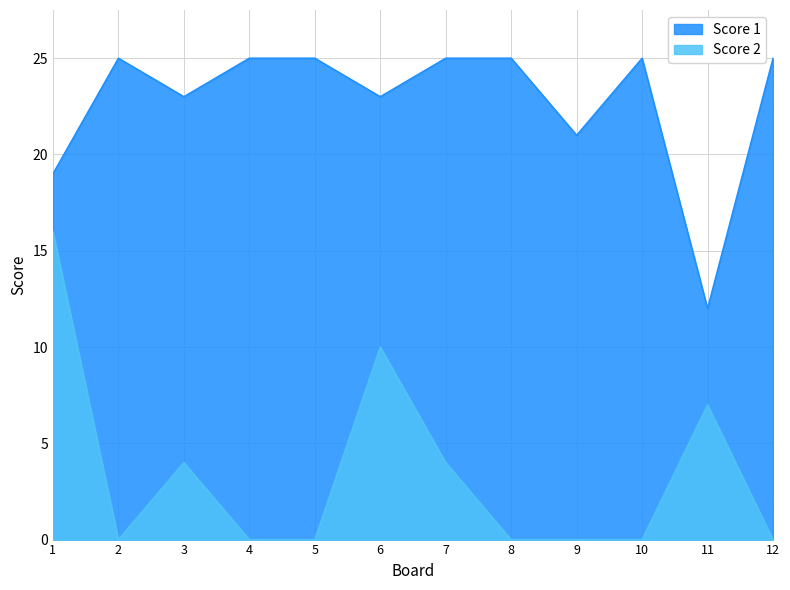

How many data points does each series have?

12